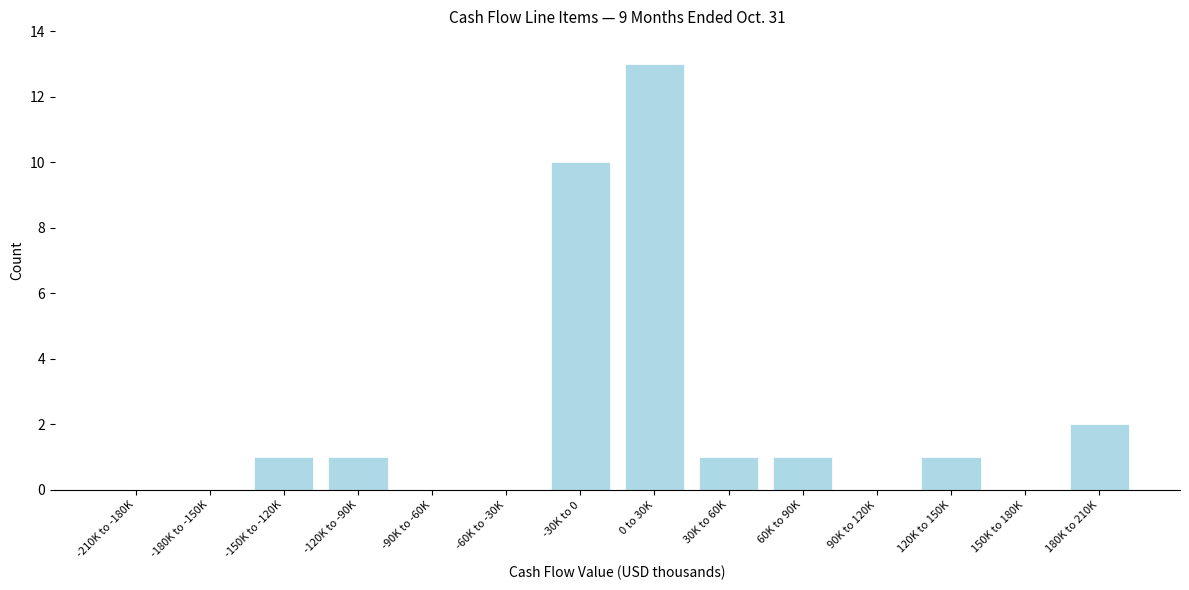

Reading left to right, what are all the values shown in this chart?

-210K to -180K=0	-180K to -150K=0	-150K to -120K=1	-120K to -90K=1	-90K to -60K=0	-60K to -30K=0	-30K to 0=10	0 to 30K=13	30K to 60K=1	60K to 90K=1	90K to 120K=0	120K to 150K=1	150K to 180K=0	180K to 210K=2